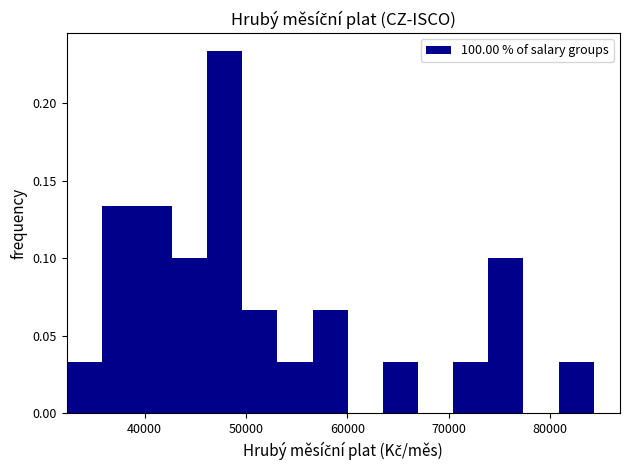

Around what value on the x-axis is the tallest bar? Give the approximate position of its centre, as read against the axis.

48000